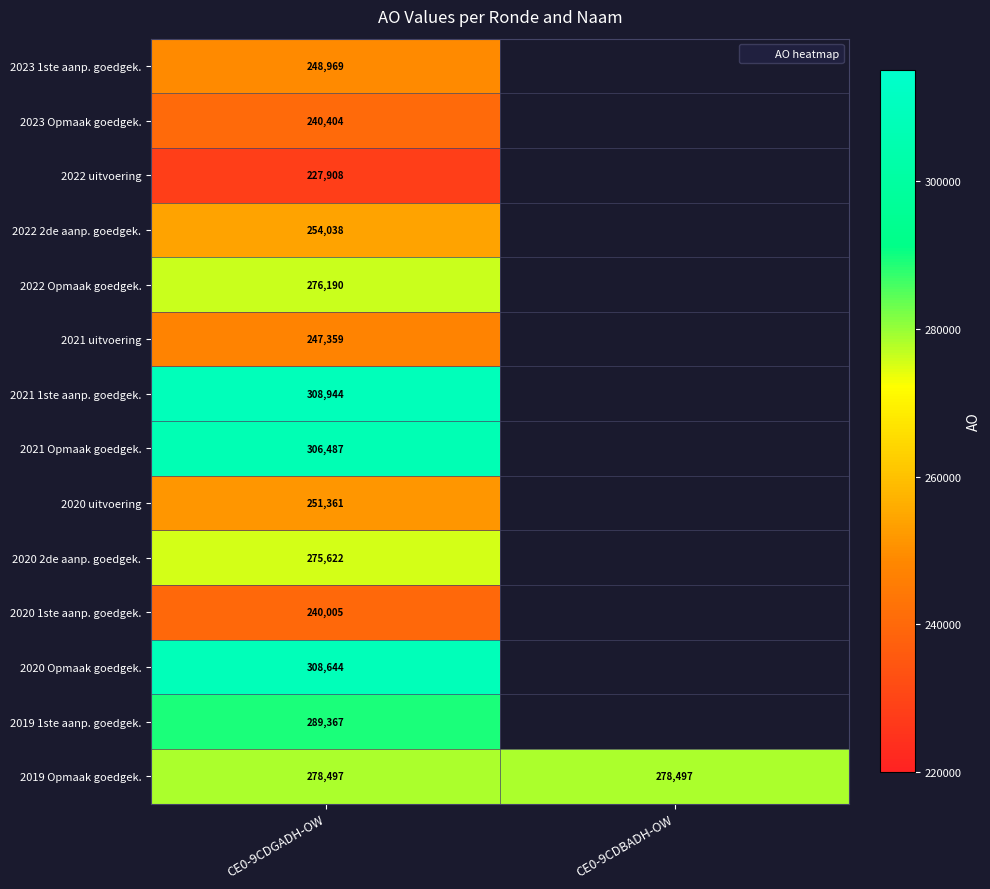

True or false: 2019 Opmaak goedgek. has a value of 392587.1 at CE0-9CDBADH-OW.

False